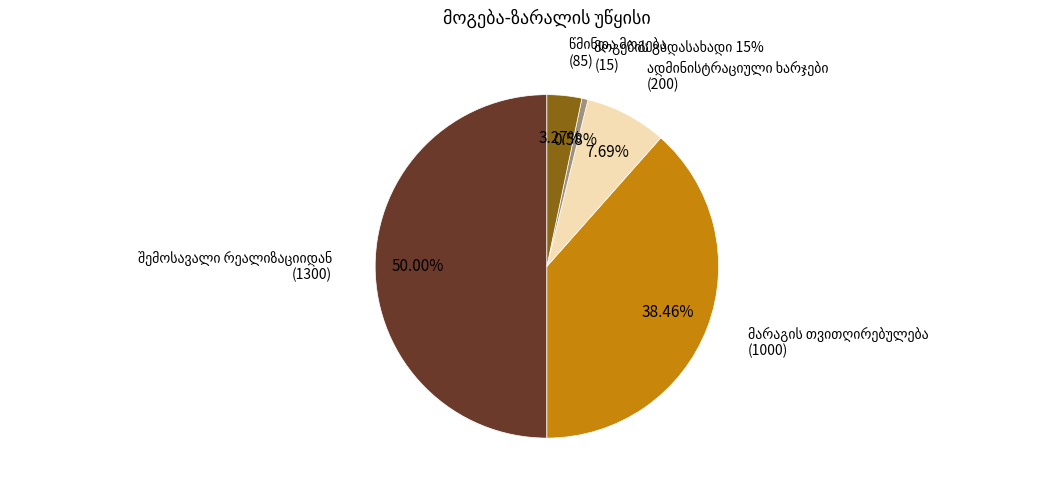

Is წმინდა მოგება the majority of the pie?

No